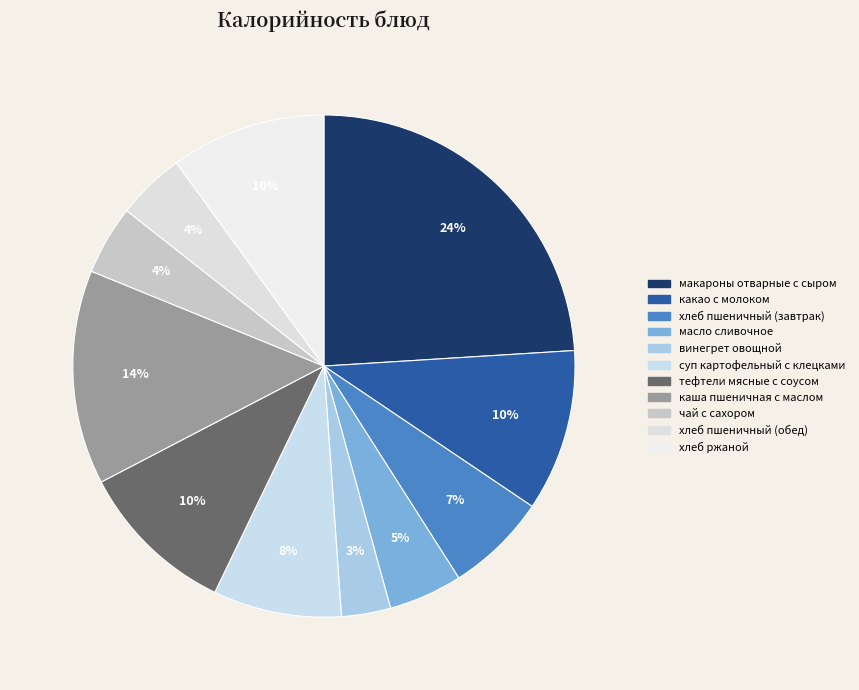

How much of the chart is everything except какао с молоком?

89.6%